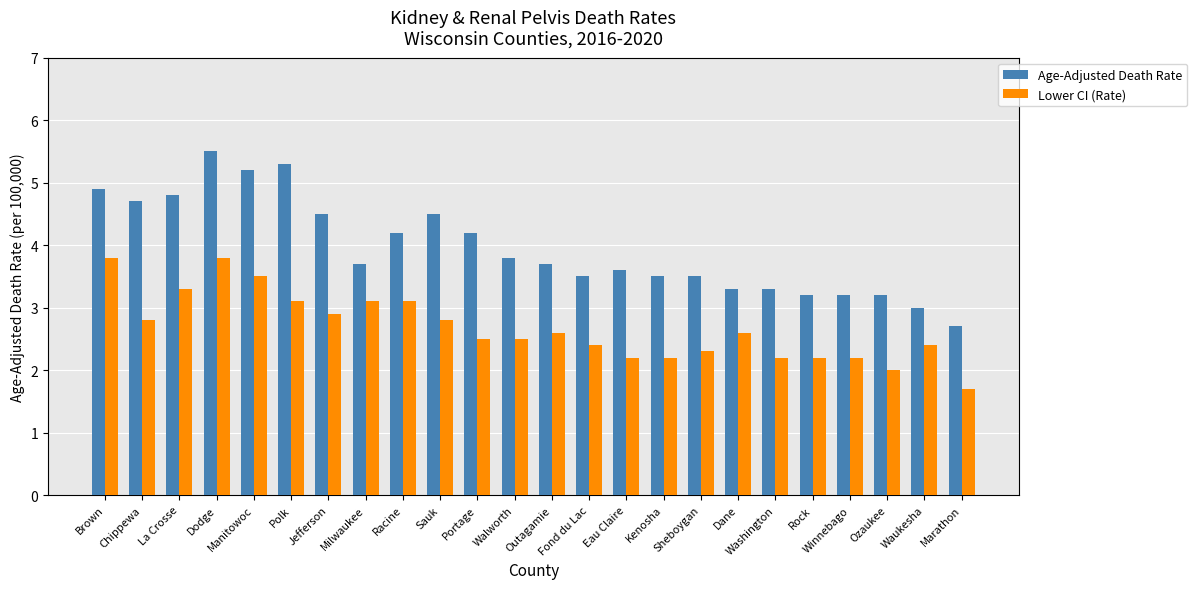

At which category does the chart reach its minimum across all series?

Marathon